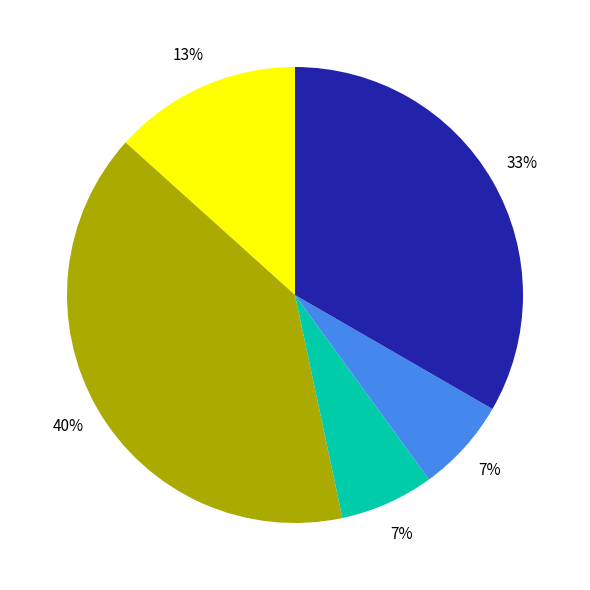

Is there a majority slice in this chart?

No